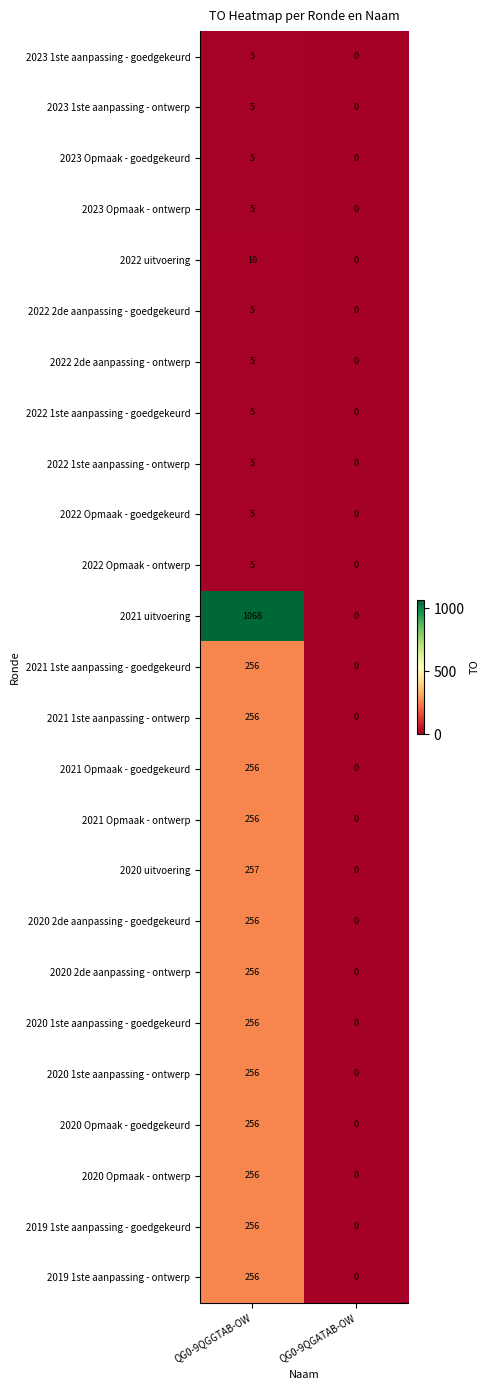

True or false: 2022 1ste aanpassing - ontwerp has a value of 0 at QG0-9QGATAB-OW.

True